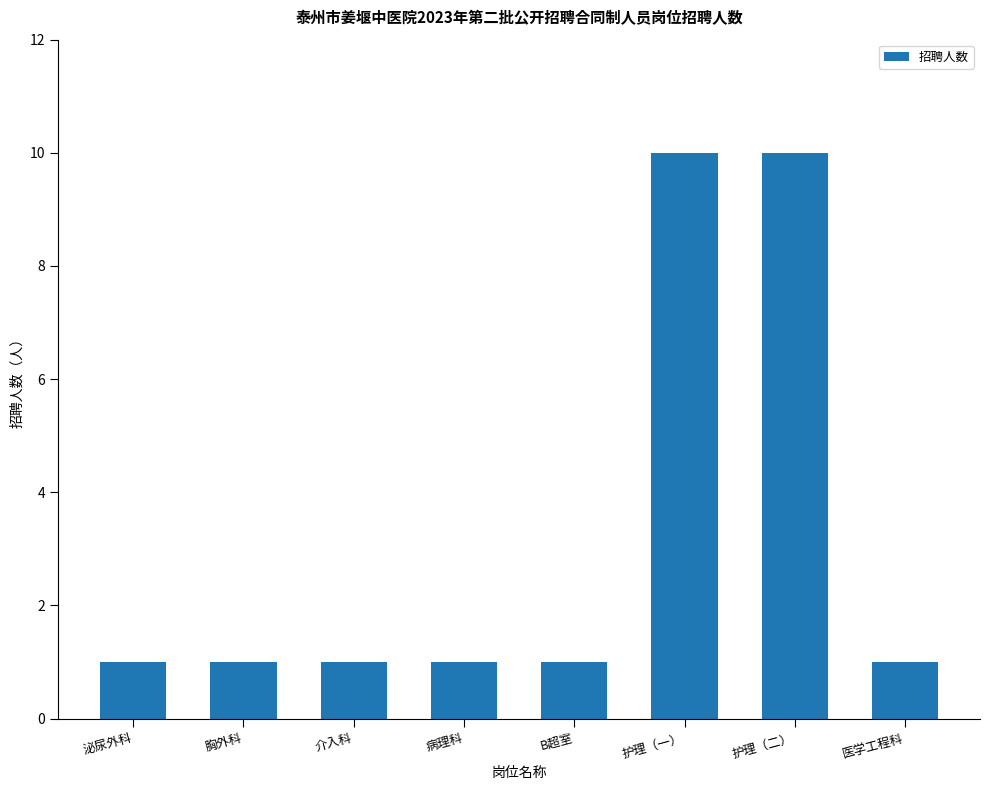

What is the average value?

3